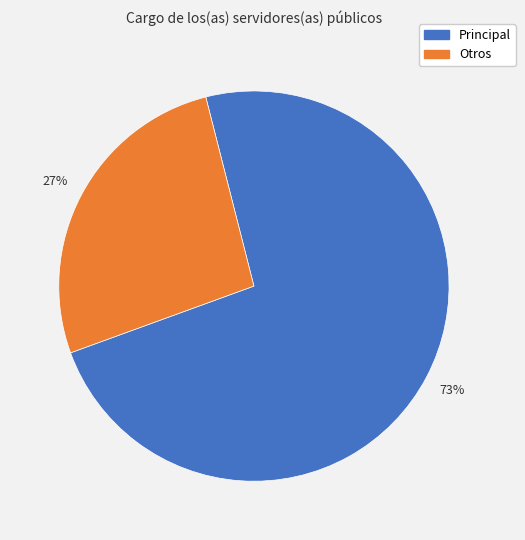

Is there any slice that represents more than half of the pie?

Yes